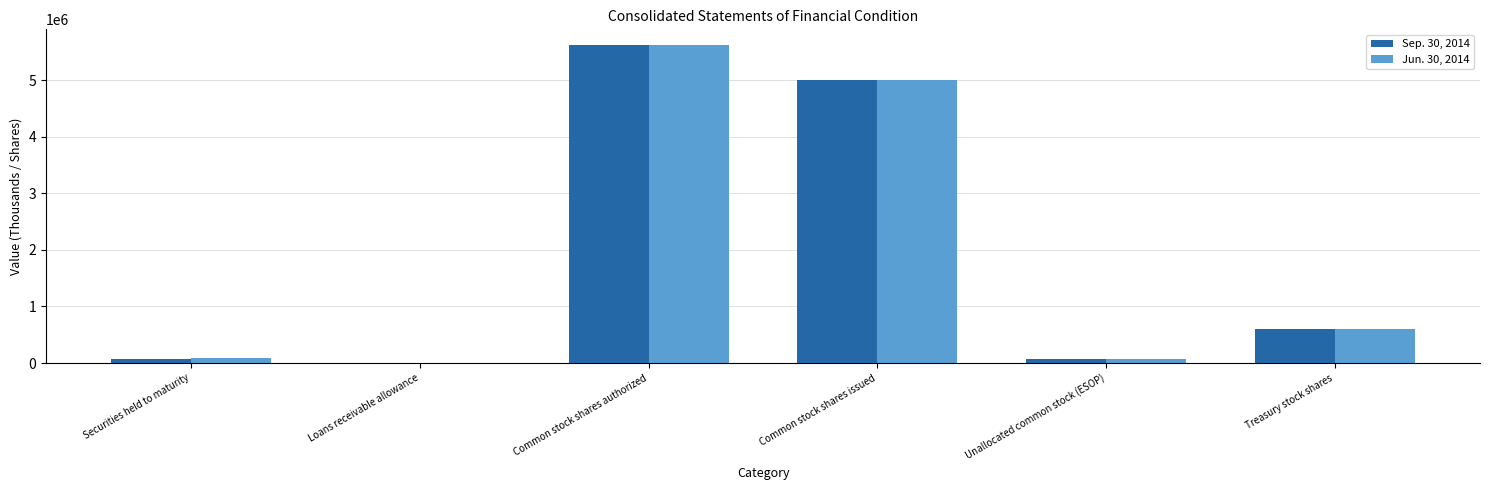

What is the maximum value shown in the chart?

5620625